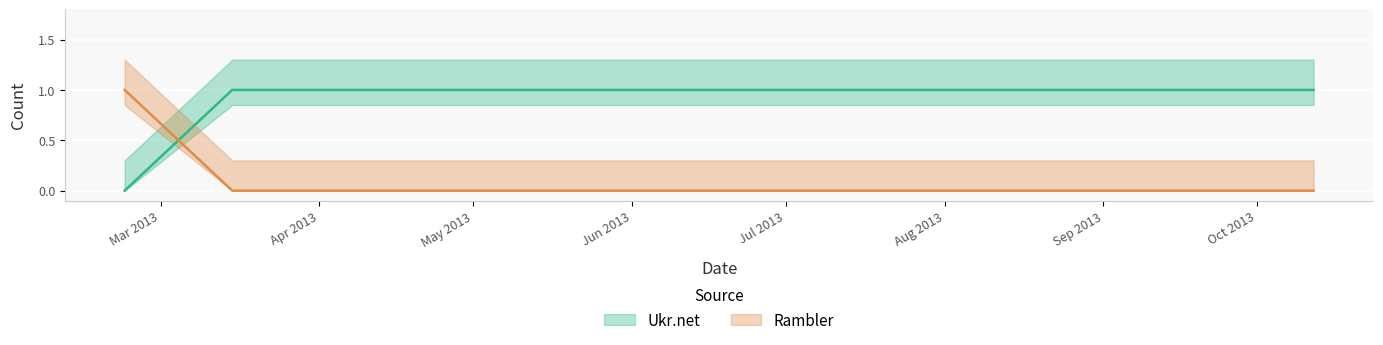

How many lines are shown in the chart?

2